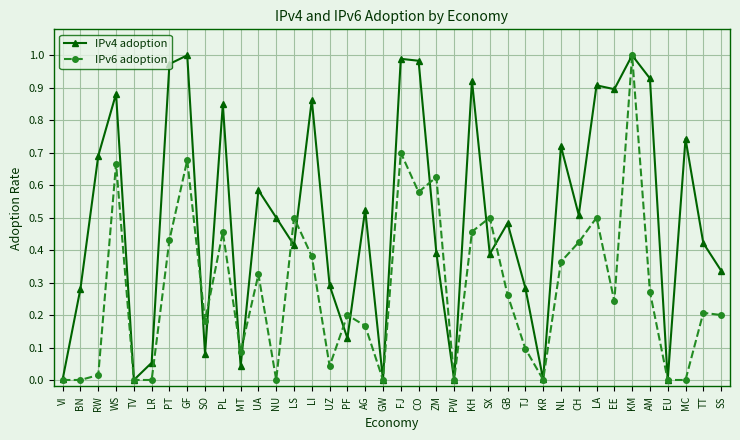

True or false: IPv4 adoption and IPv6 adoption cross at least once.

True